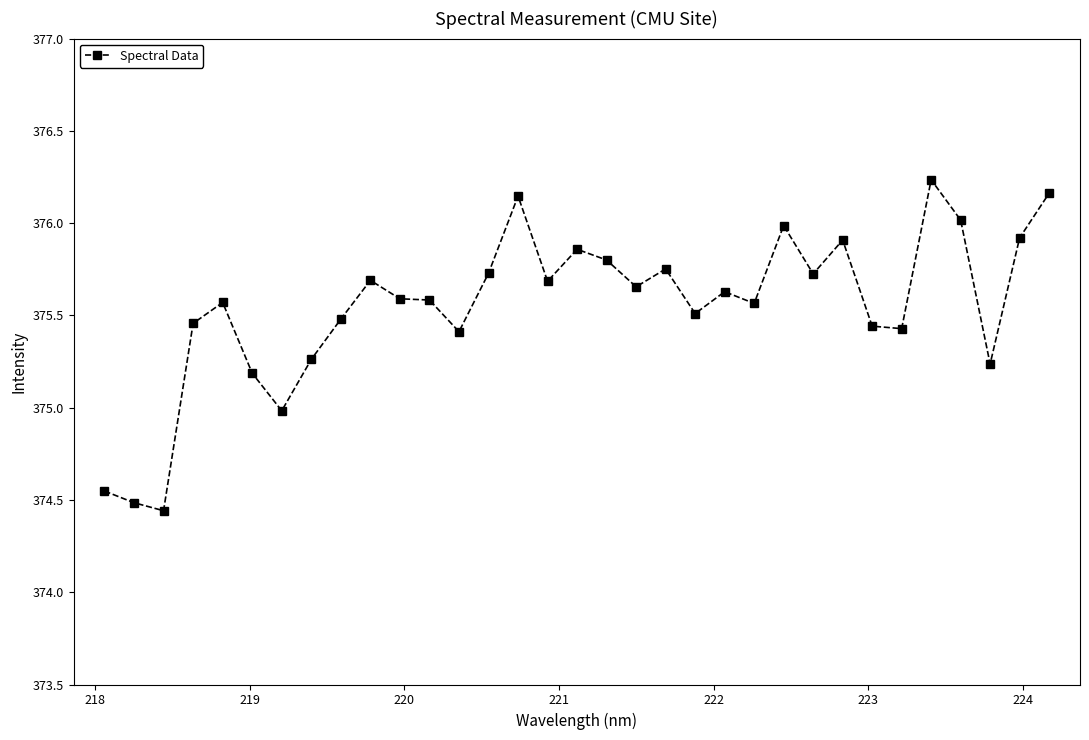

True or false: the data has more than 0 interior local peaks.

True